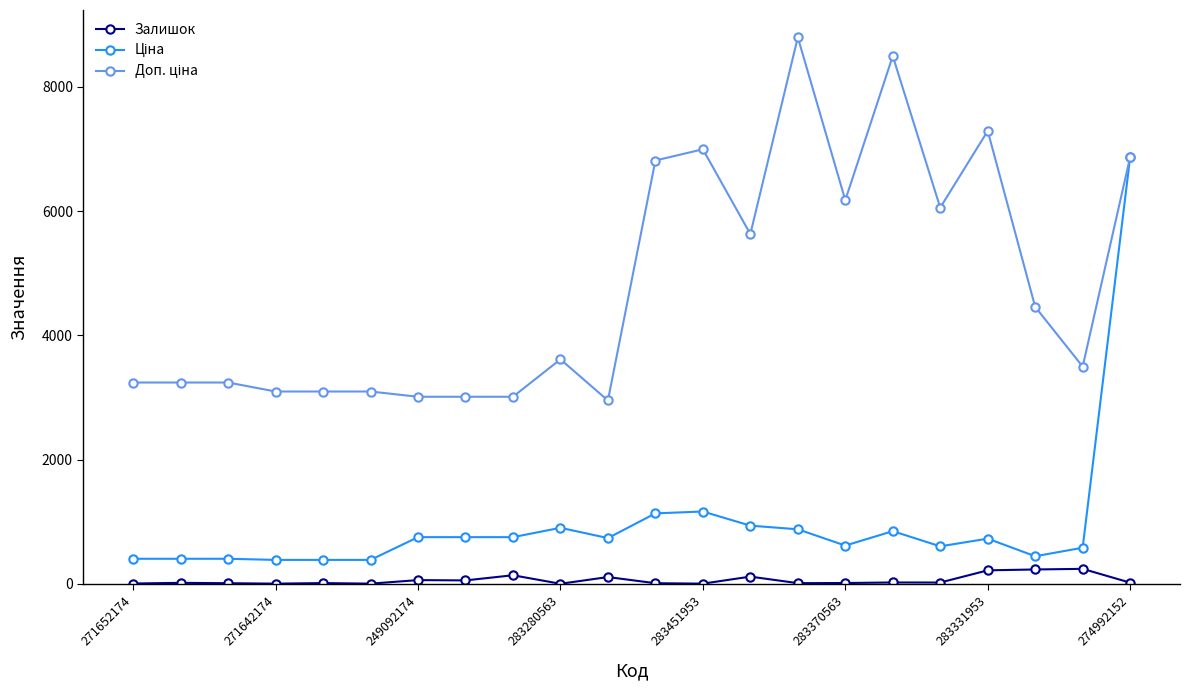

How many categories are shown in the chart?

22